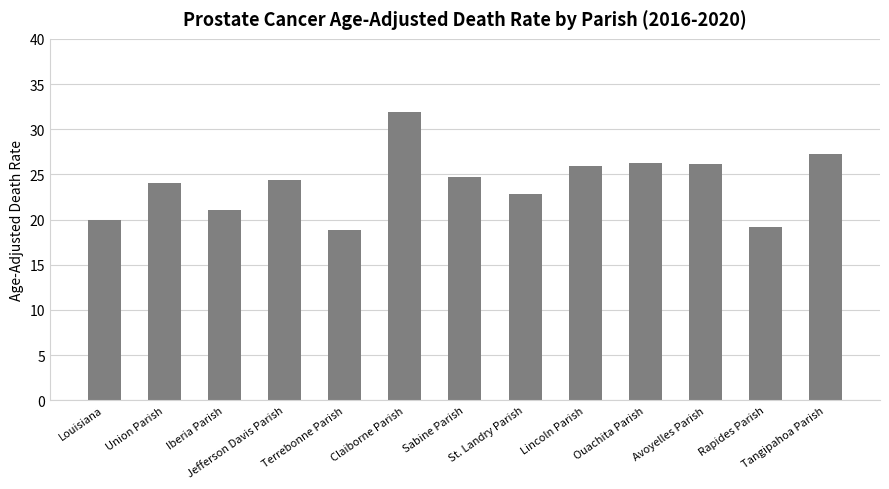

Between Iberia Parish and Louisiana, which is larger?

Iberia Parish